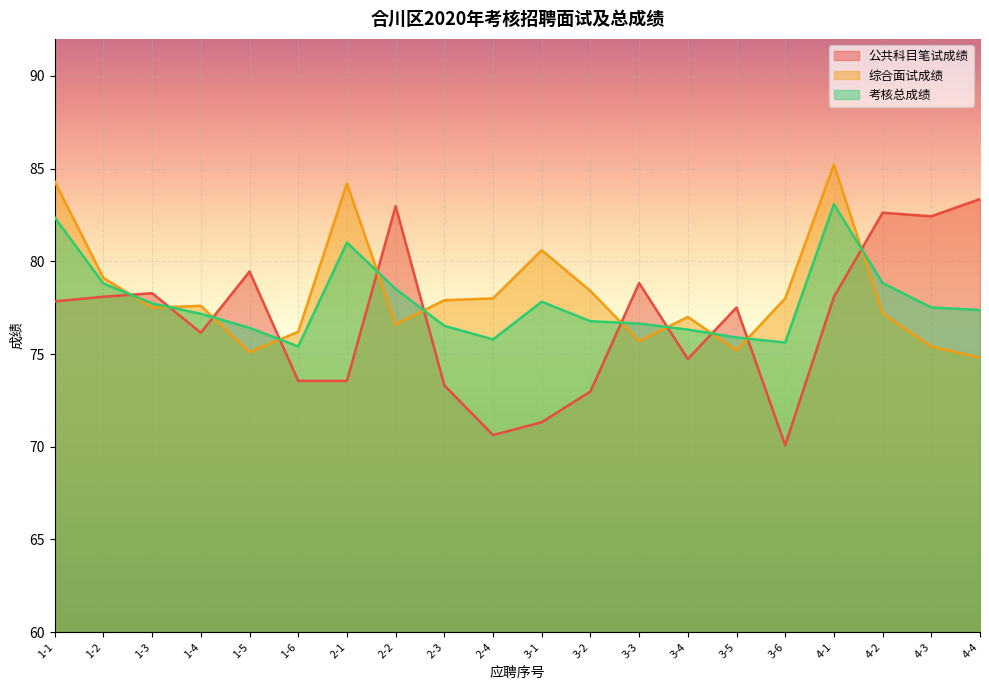

At which category does 公共科目笔试成绩 reach its first local peak?

1-3